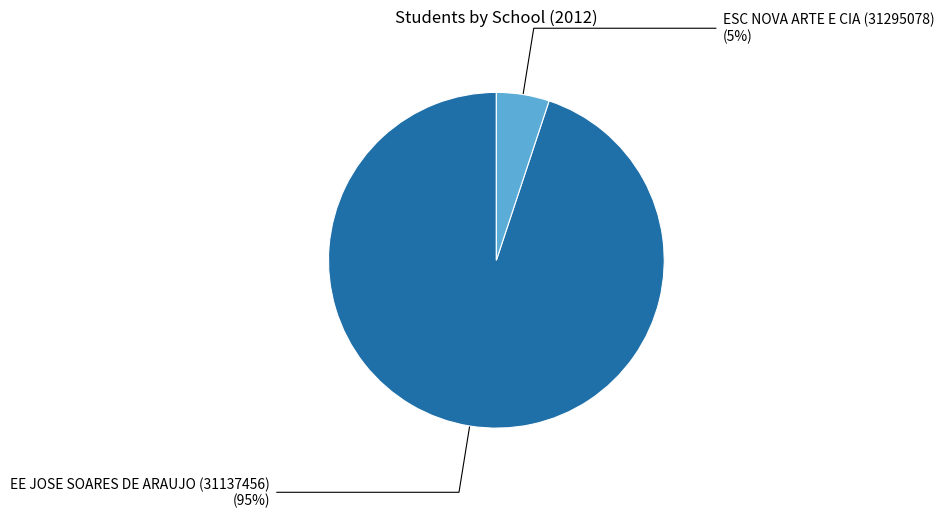

Is there a majority slice in this chart?

Yes